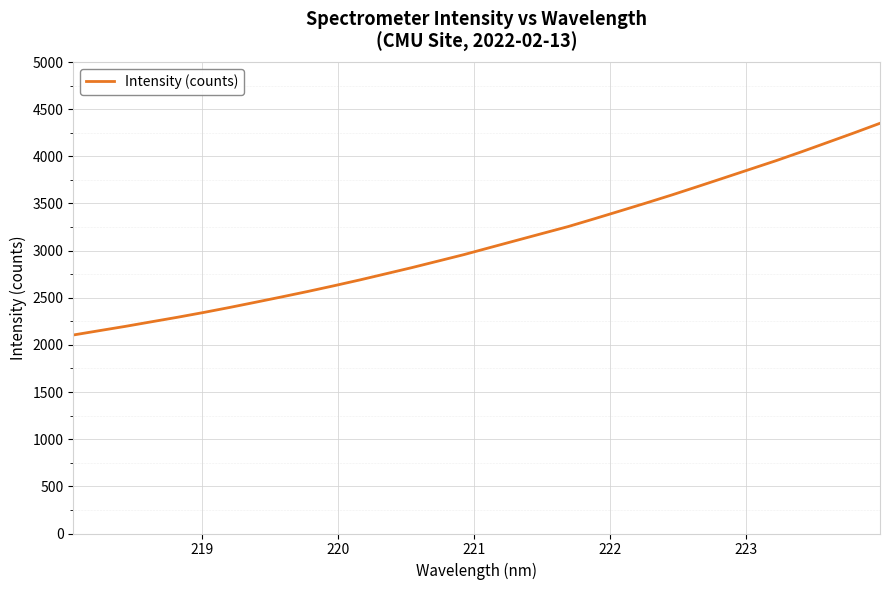

What is the difference between the maximum and minimum values?

2245.1